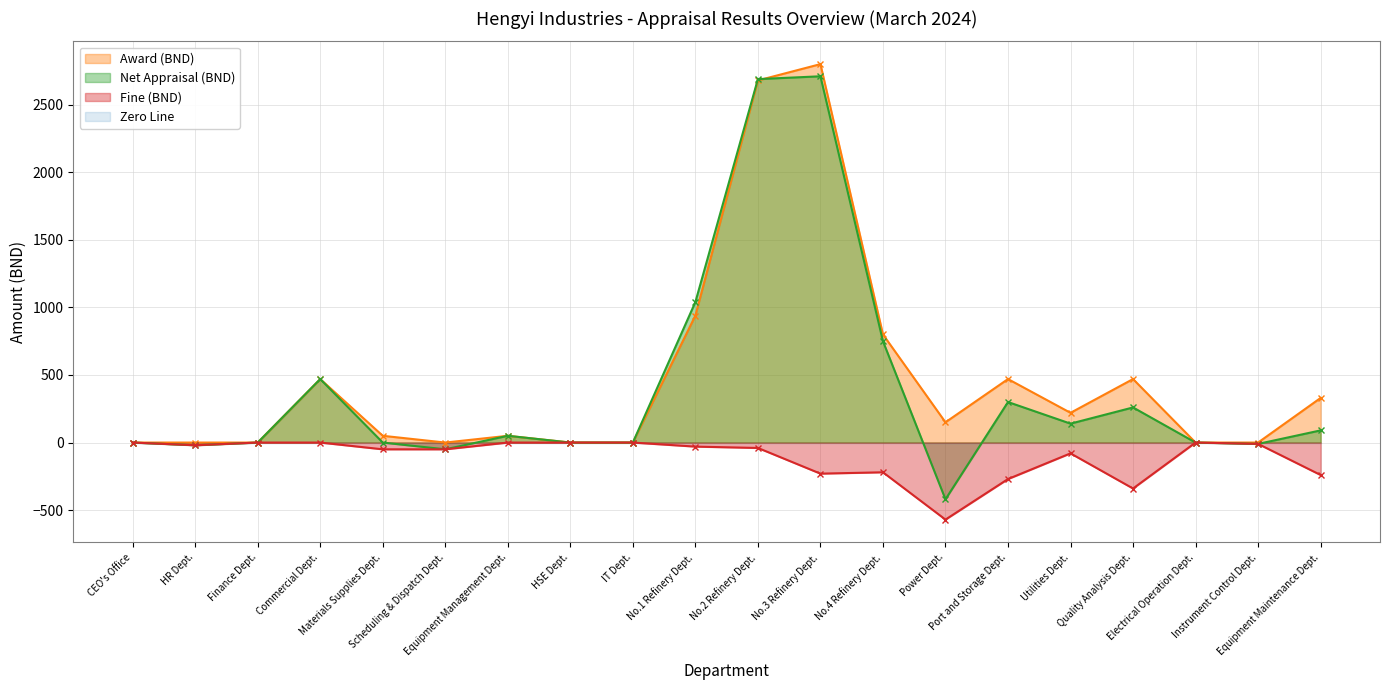

How many positive values does the Net Appraisal (BND) series have?

10